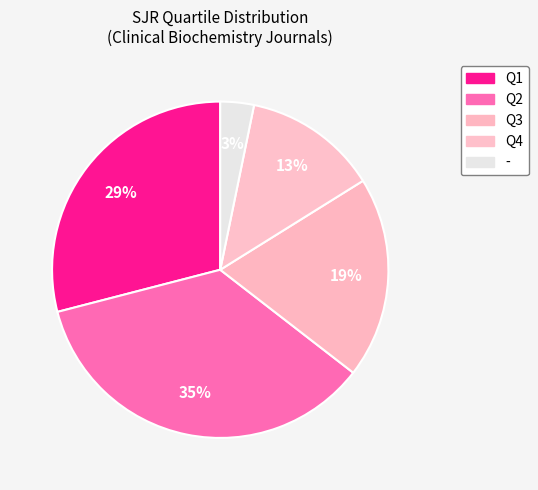

Rank the categories by value from lowest to highest.

-, Q4, Q3, Q1, Q2